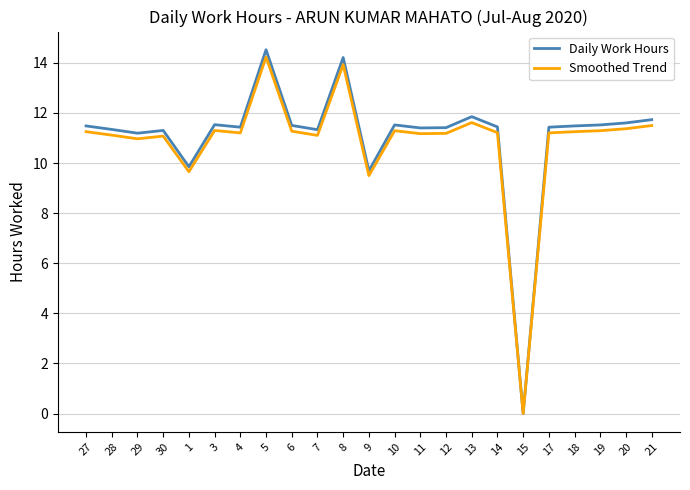

Where is Daily Work Hours nearest to the value 7?

9